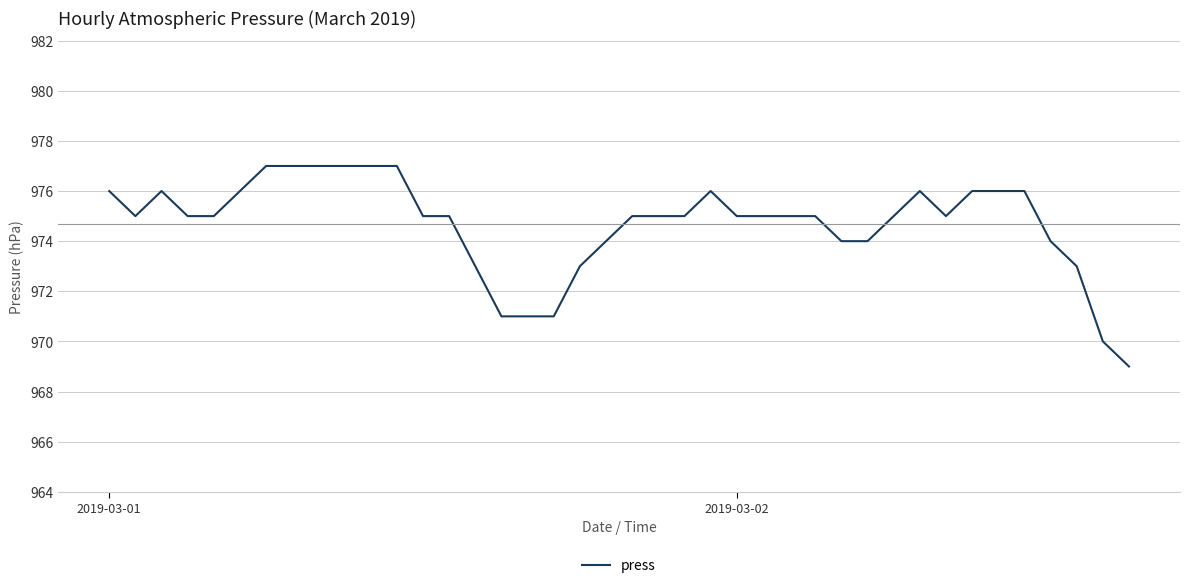

What is the difference between the maximum and minimum values?

8